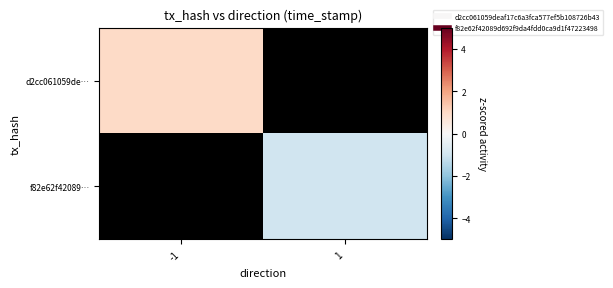

Read the f82e62f42089… value at 1.

-1.0